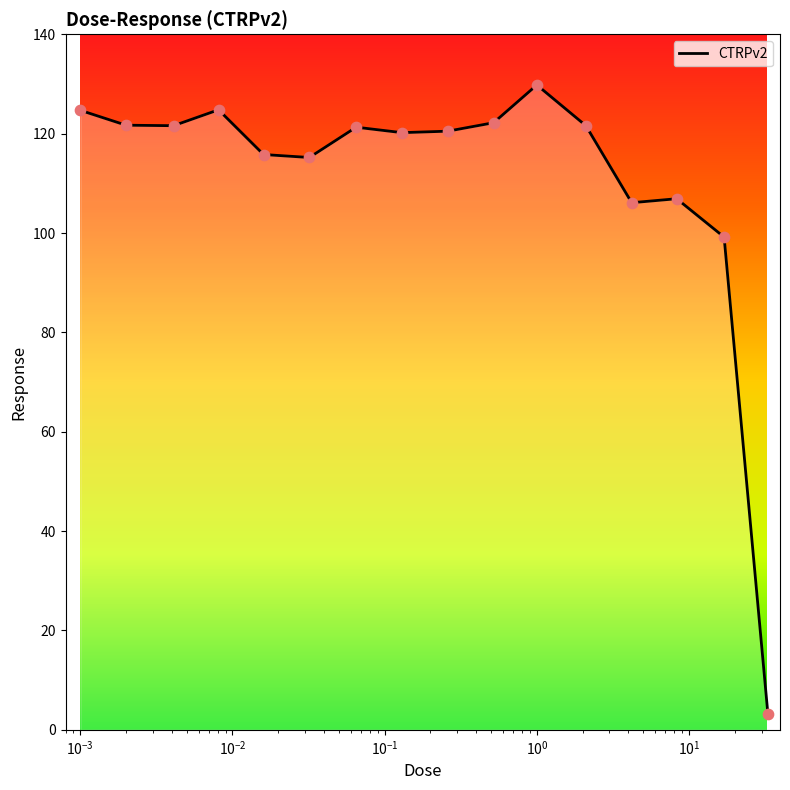

What is the difference between the maximum and minimum values?

126.7